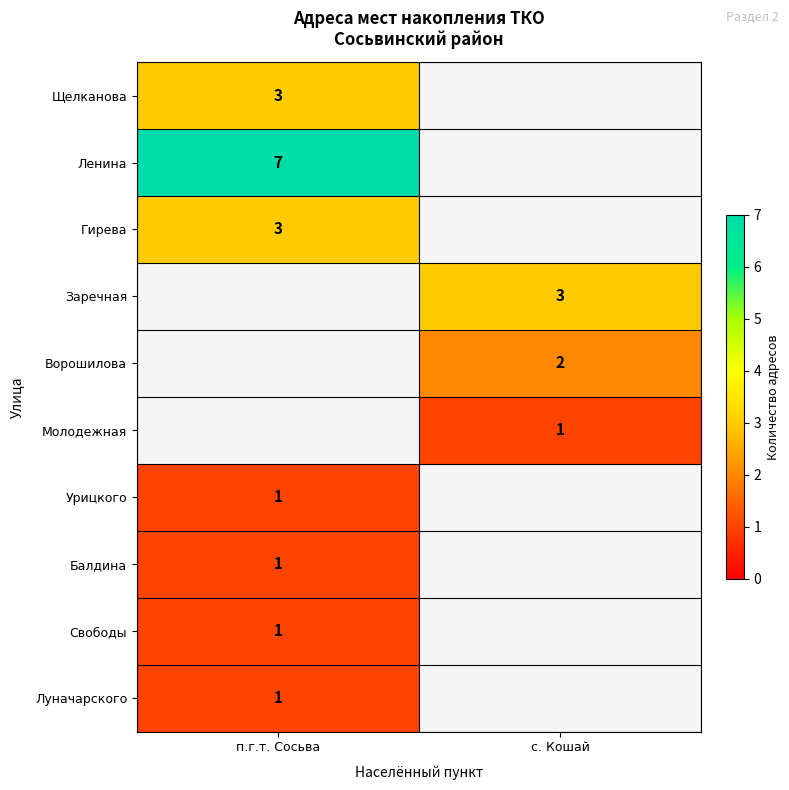

What is the smallest value displayed?

1.0